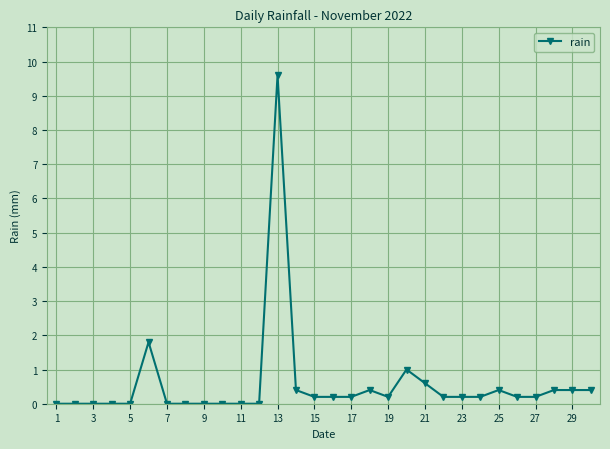

True or false: there are more than 2 points higher than both neighbors.

True